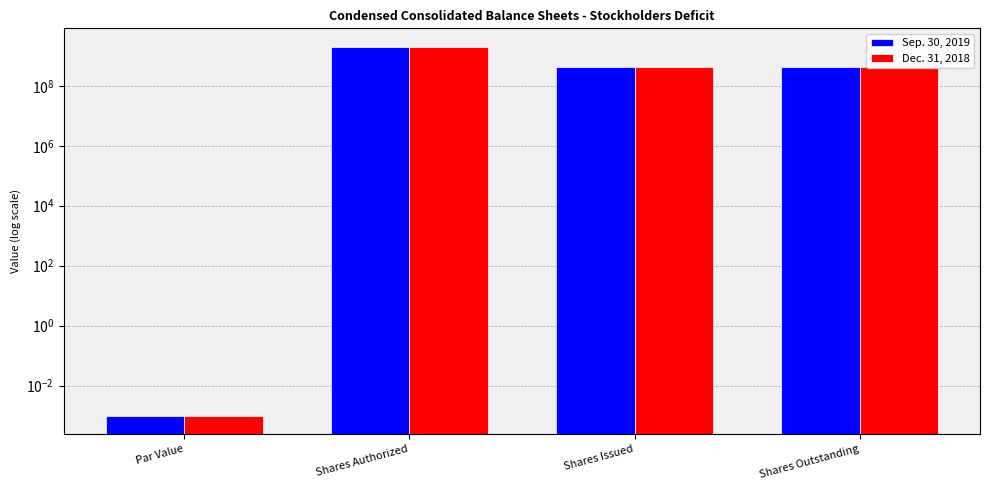

What is the sum of all Sep. 30, 2019 values?

2868147296.0